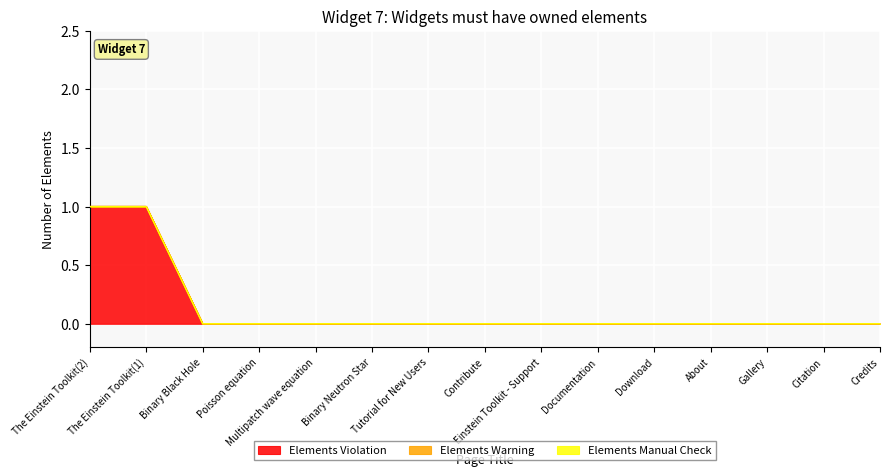

What are all the series names shown in the legend?

Elements Violation, Elements Warning, Elements Manual Check